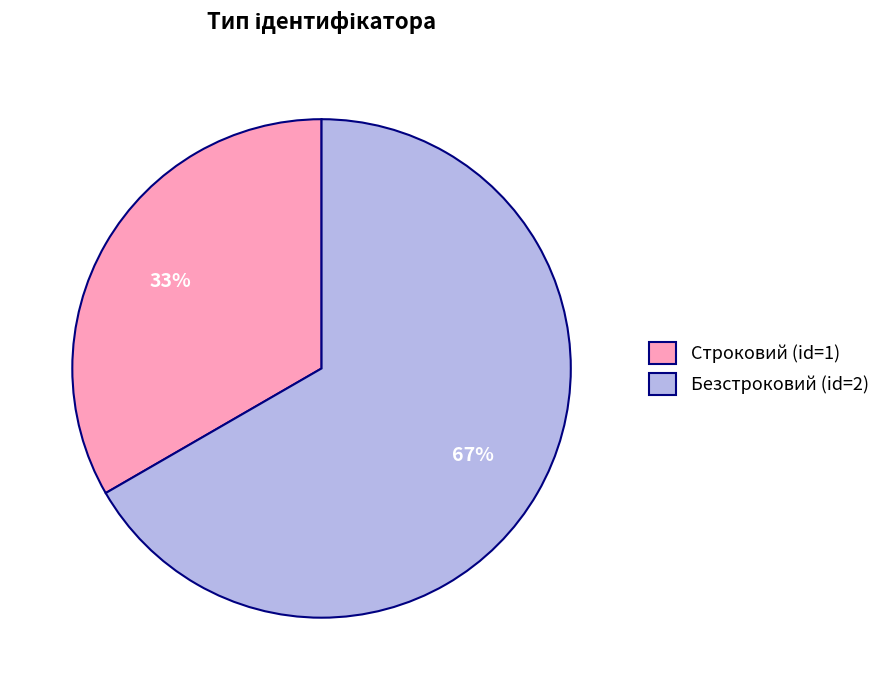

How many segments does this pie chart have?

2